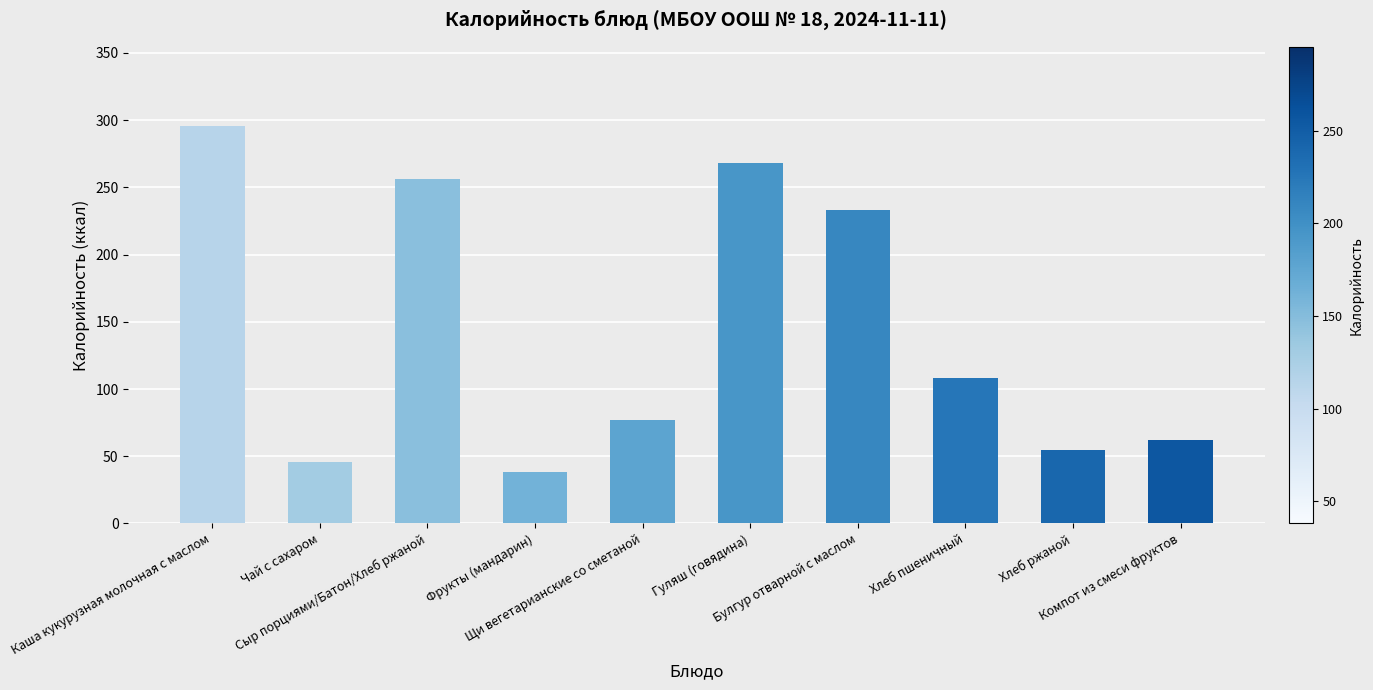

What is the maximum value shown in the chart?

295.4